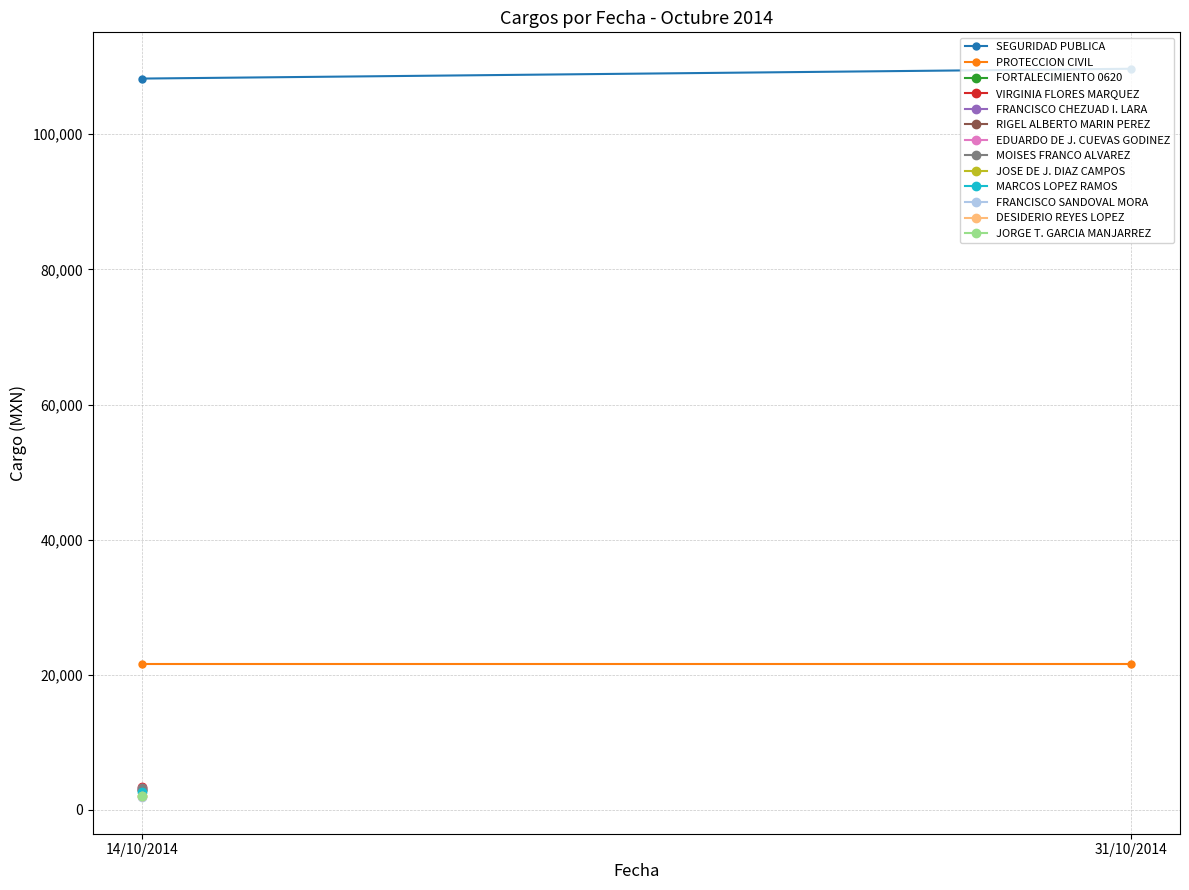

What position from the left is 14/10/2014?

1